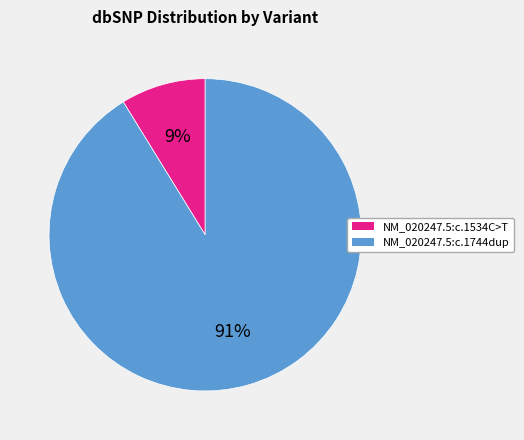

Is there any slice that represents more than half of the pie?

Yes